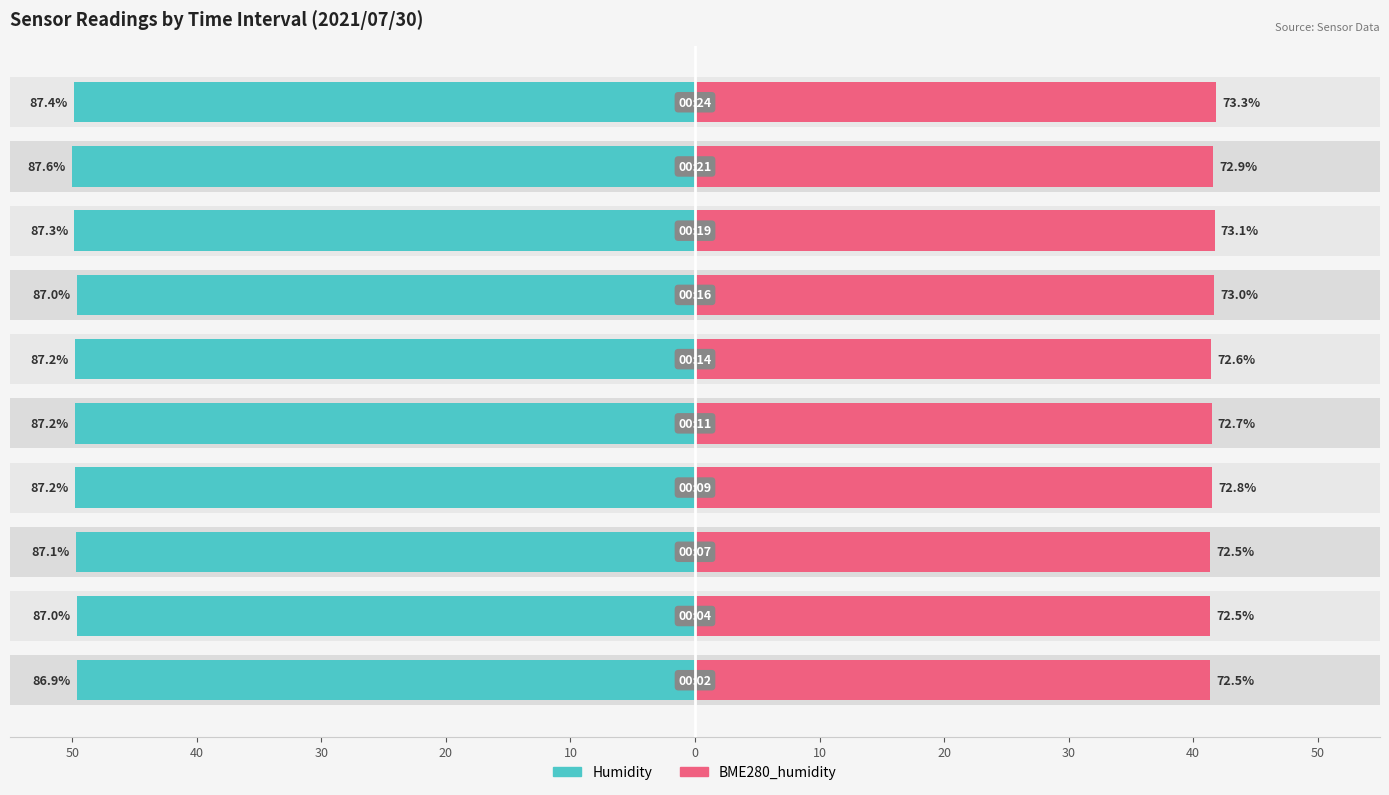

Rank the series at 40 from lowest to highest value.

Humidity, BME280_humidity